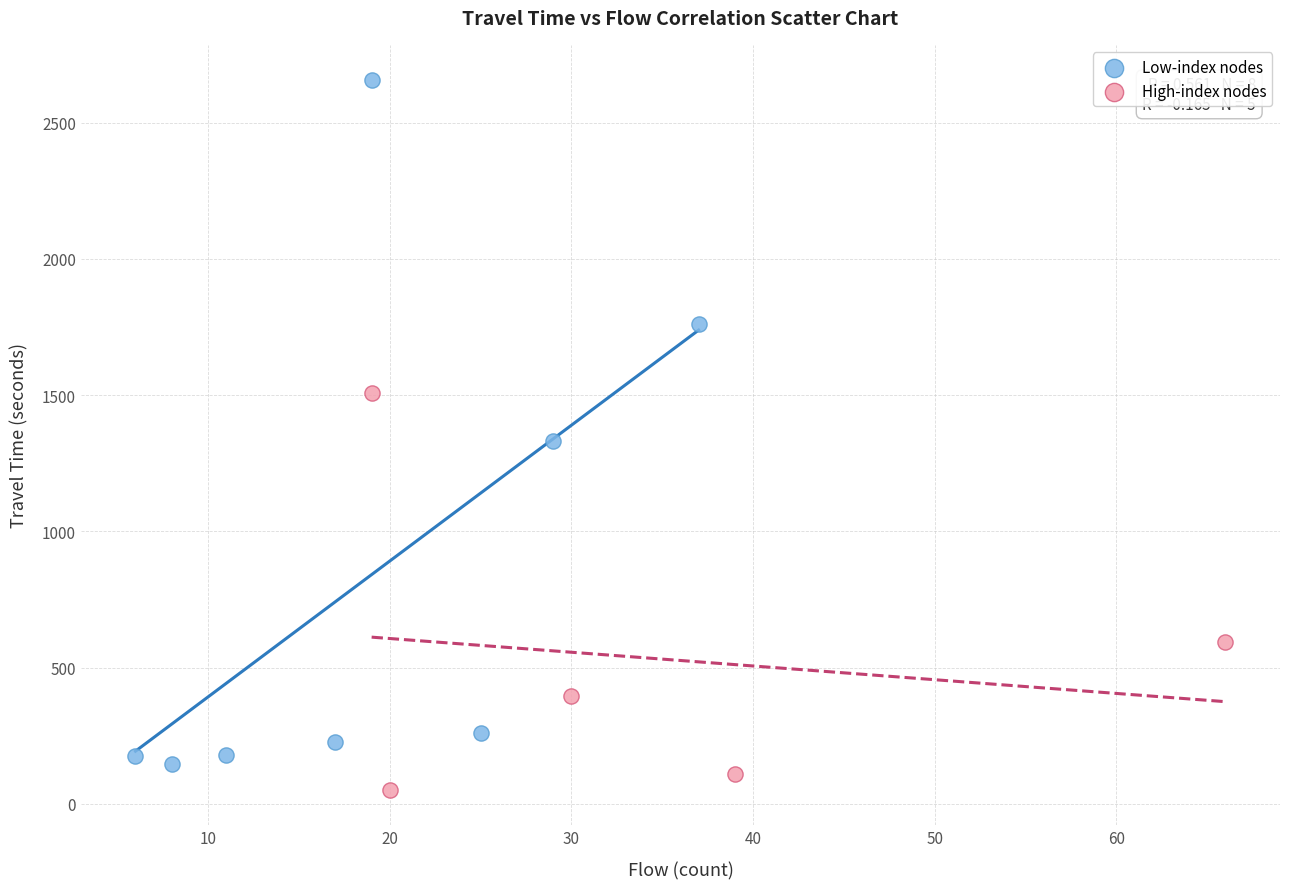

Which series has the widest spread of Y values?

Low-index nodes